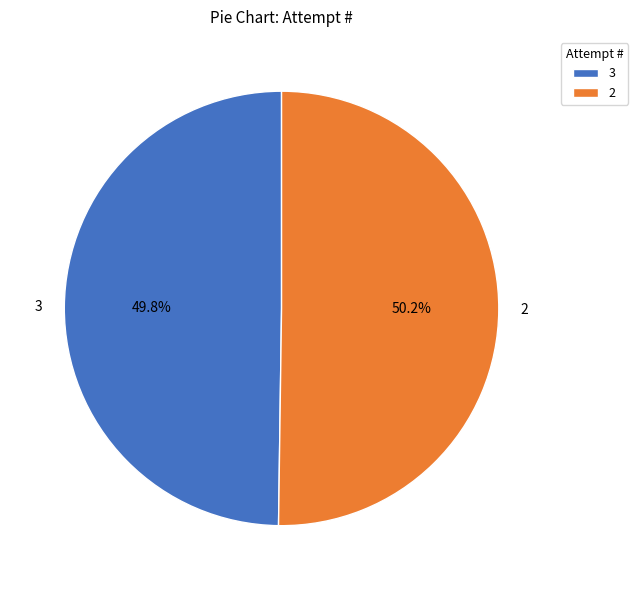

Is there any slice that represents more than half of the pie?

Yes